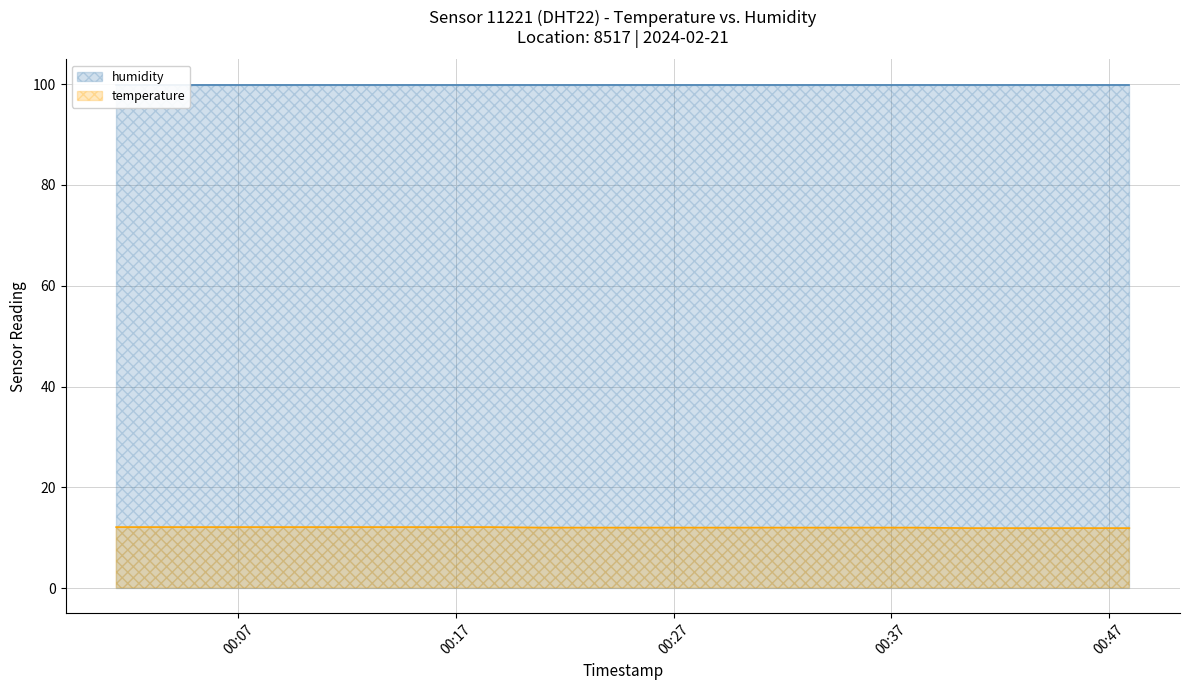

What is the ratio of the value at 2024-02-21T00:47:57 to the value at 2024-02-21T00:33:16?

1.0